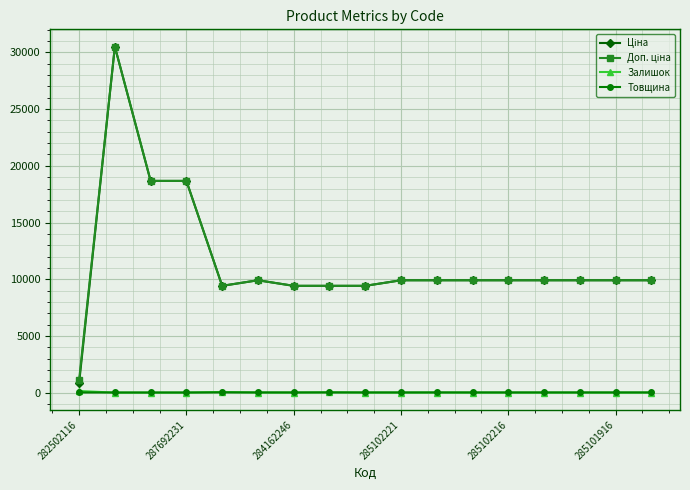

At how many categories does at least one series exceed 2520?

16